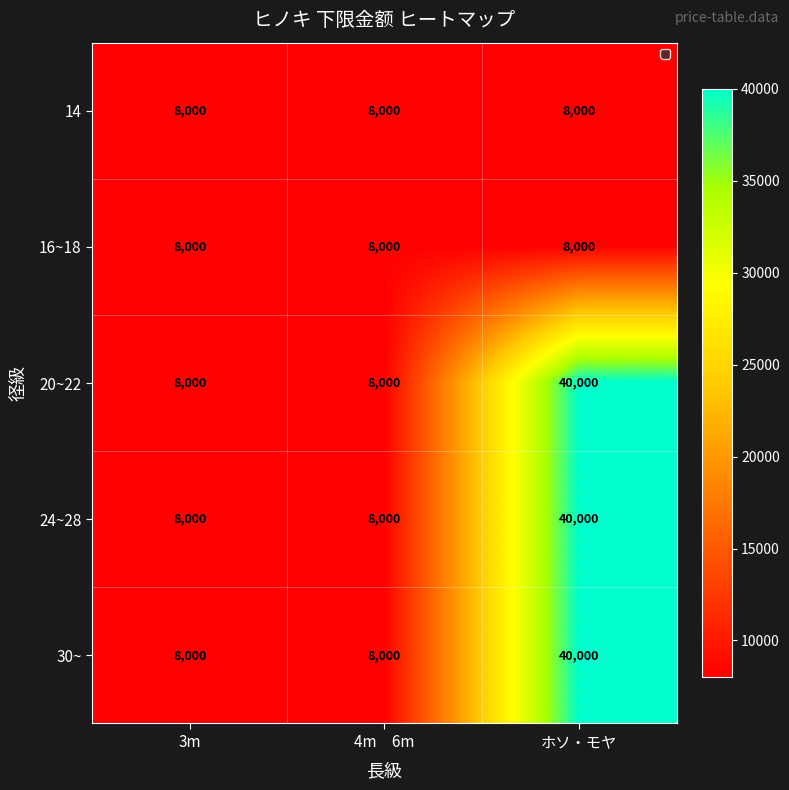

What is the minimum value shown in the chart?

8000